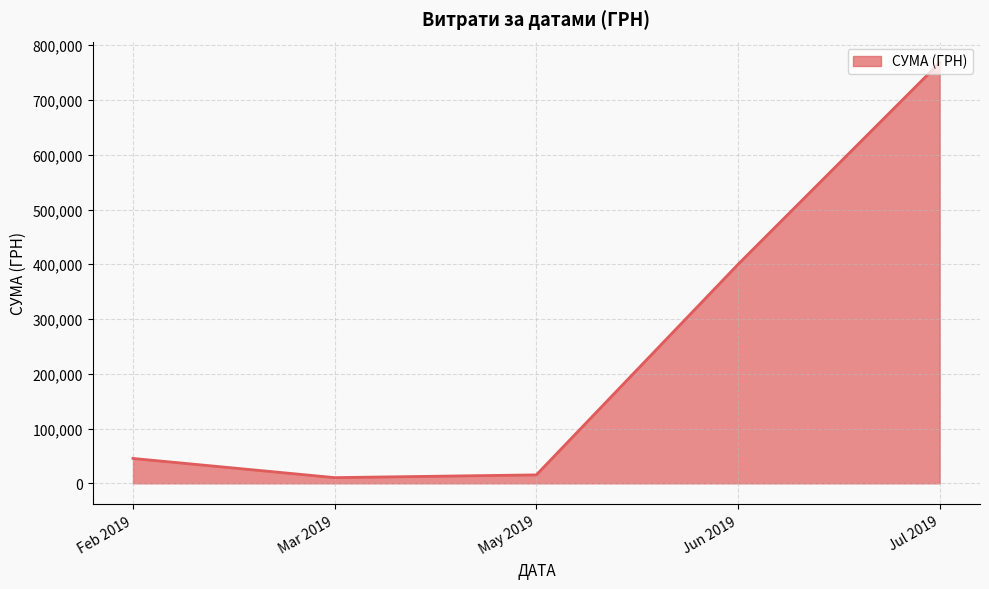

Where is the data nearest to the value 389307?

Jun 2019